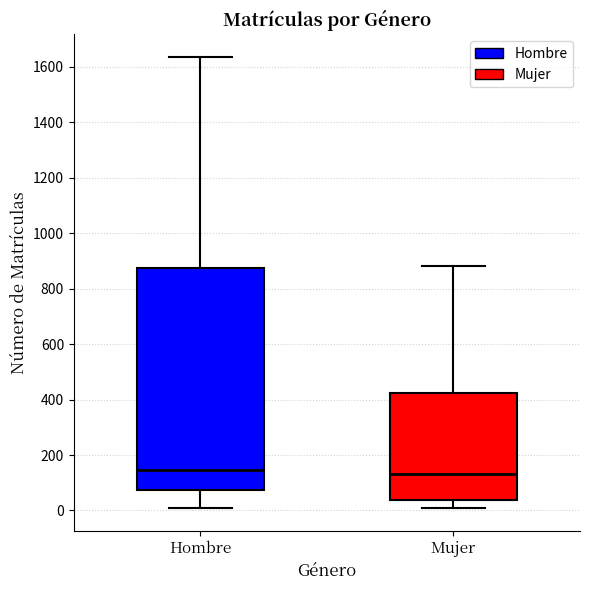

Reading left to right, read every box against the y-axis: the position of its median line, the range the box covers, and the ends of its whiskers. The values are not printed on the chart, so give them approximately, as read against the axis.

Hombre: median 140, box 80 to 880, whiskers 20 to 1640
Mujer: median 140, box 40 to 420, whiskers 0 to 880